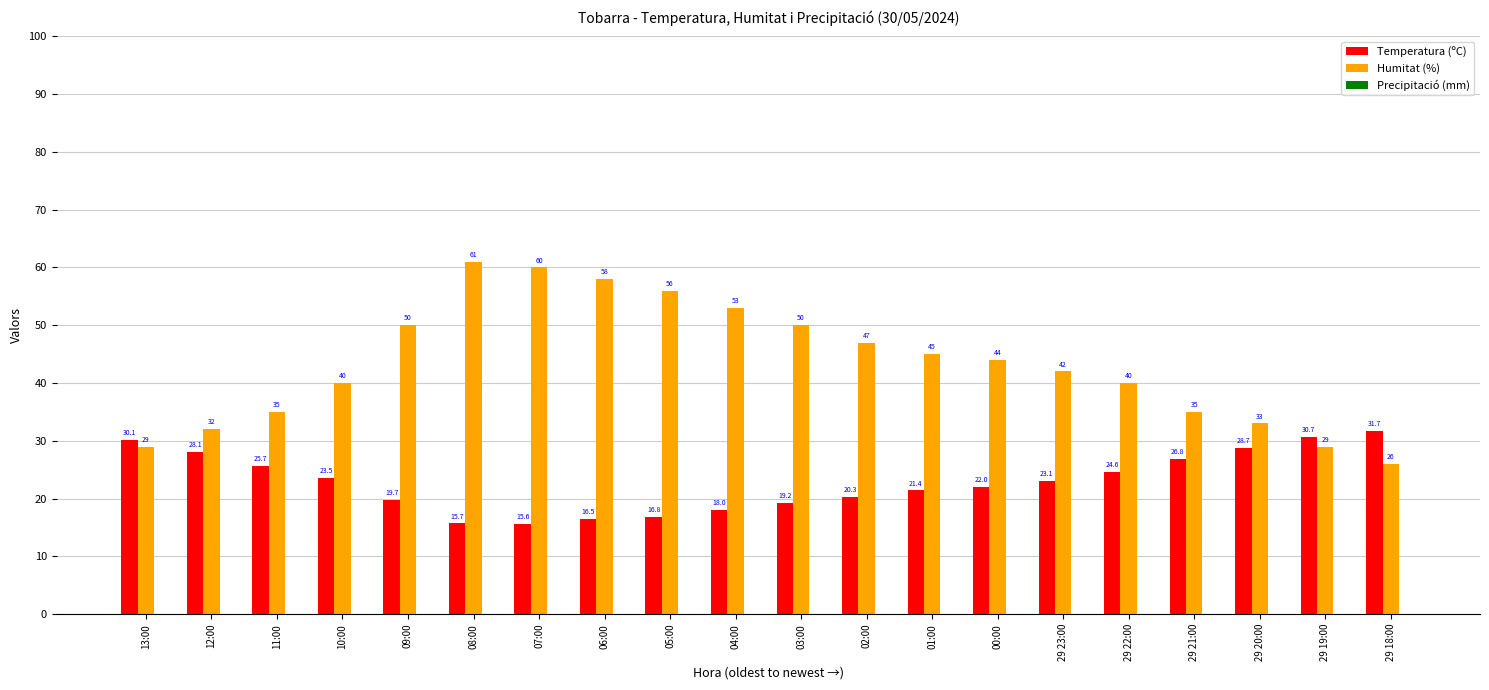

True or false: Humitat (%) has a value of 35.0 at 29 21:00.

True